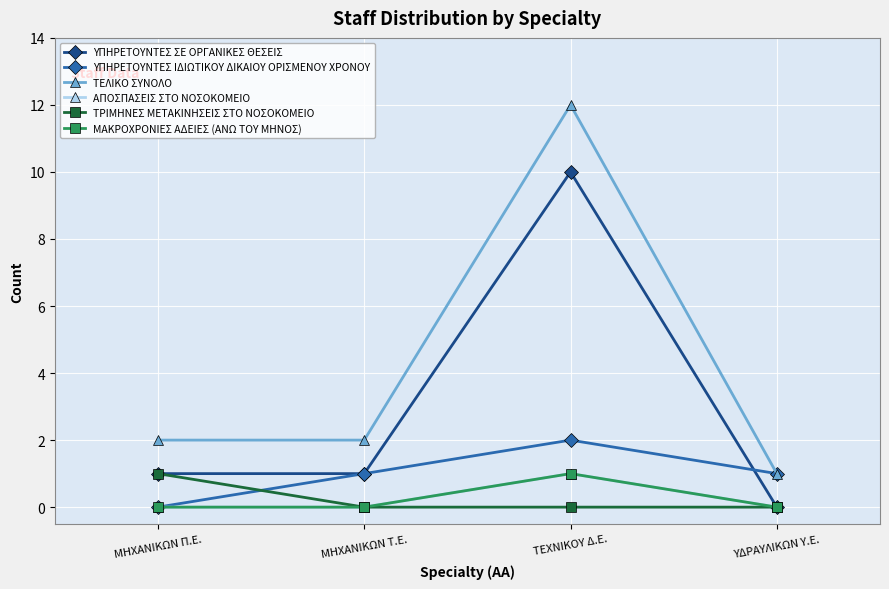

Is this an area chart (filled region under the line)?

No